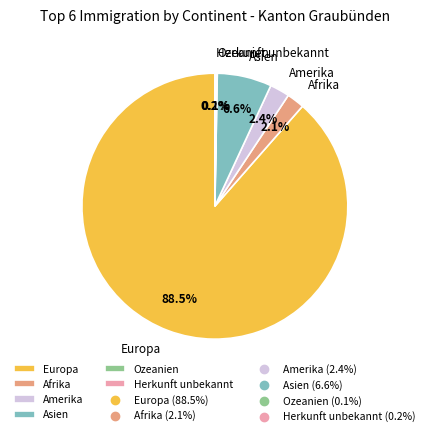

What is the total percentage of Amerika and Afrika?

4.5%